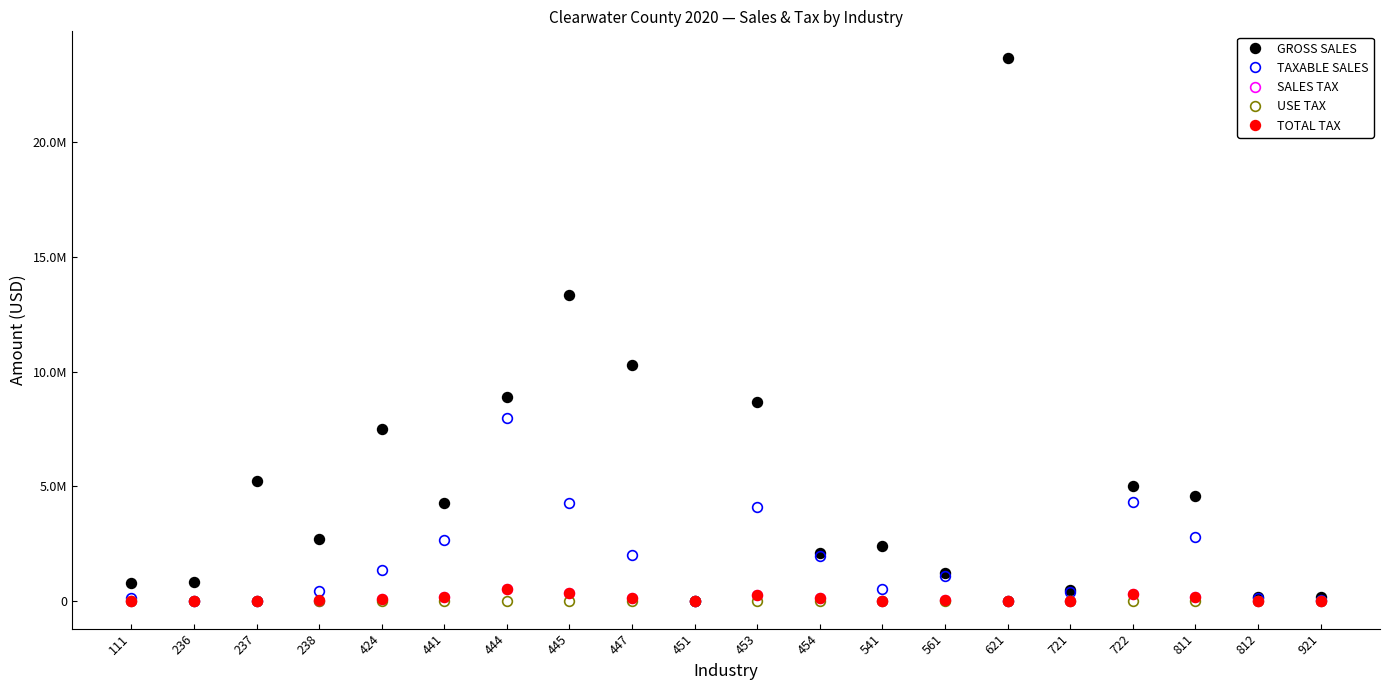

What are all the series names shown in the legend?

GROSS SALES, TAXABLE SALES, SALES TAX, USE TAX, TOTAL TAX